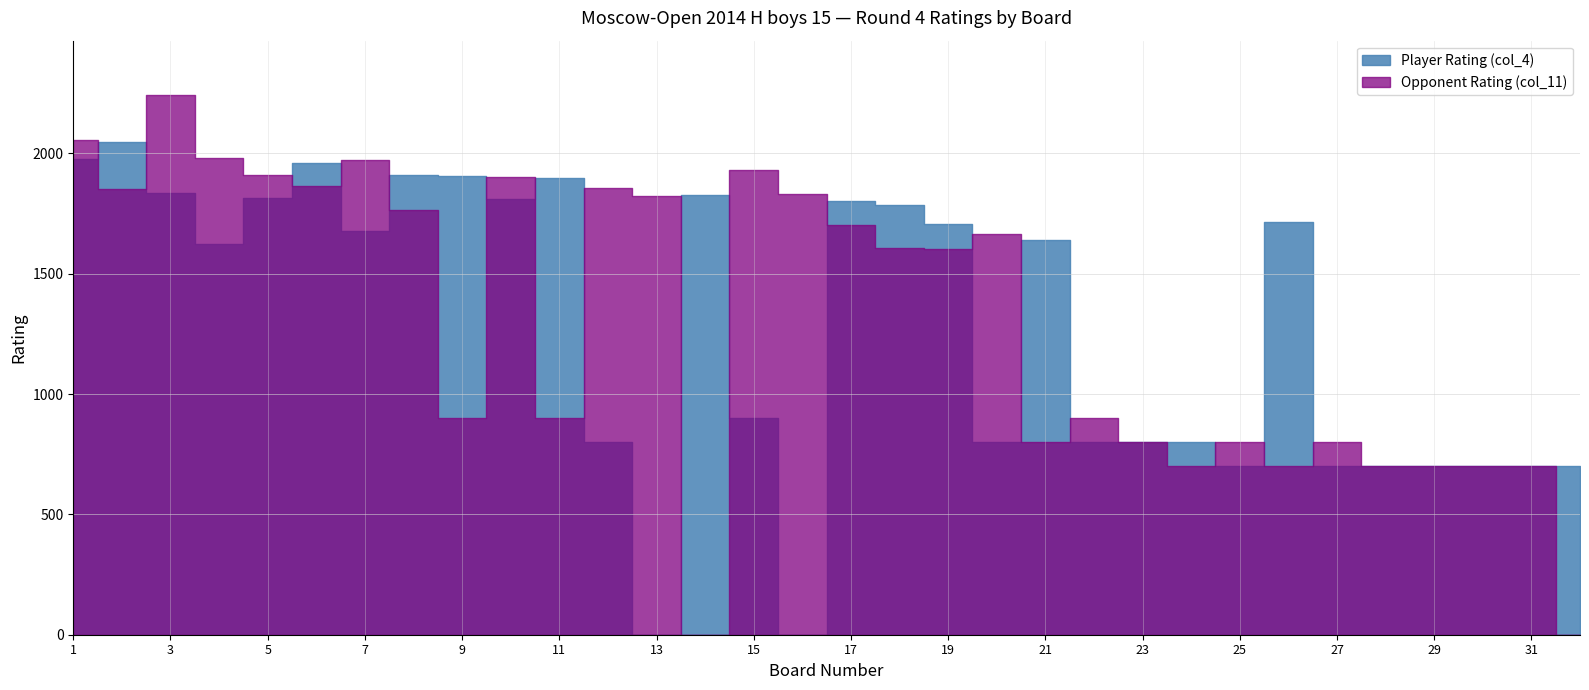

Rank the categories by Opponent Rating (col_11) value from highest to lowest.

3, 1, 4, 7, 15, 5, 10, 6, 12, 2, 16, 13, 8, 17, 20, 18, 19, 9, 11, 22, 21, 23, 25, 27, 24, 26, 28, 29, 30, 31, 14, 32